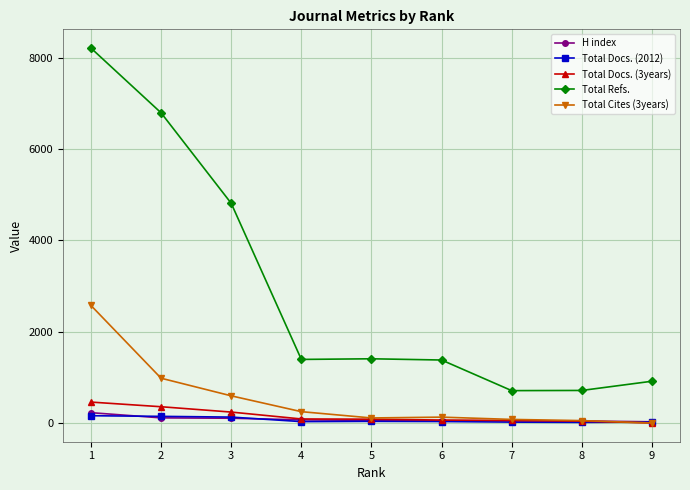

What is the greatest value displayed?

8217